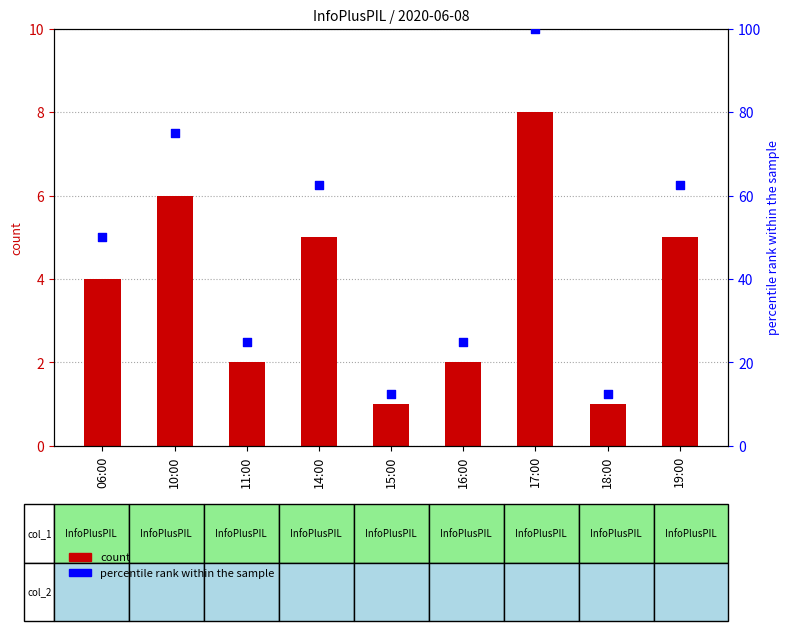

Which series has the largest Y range (max minus min)?

percentile rank within the sample